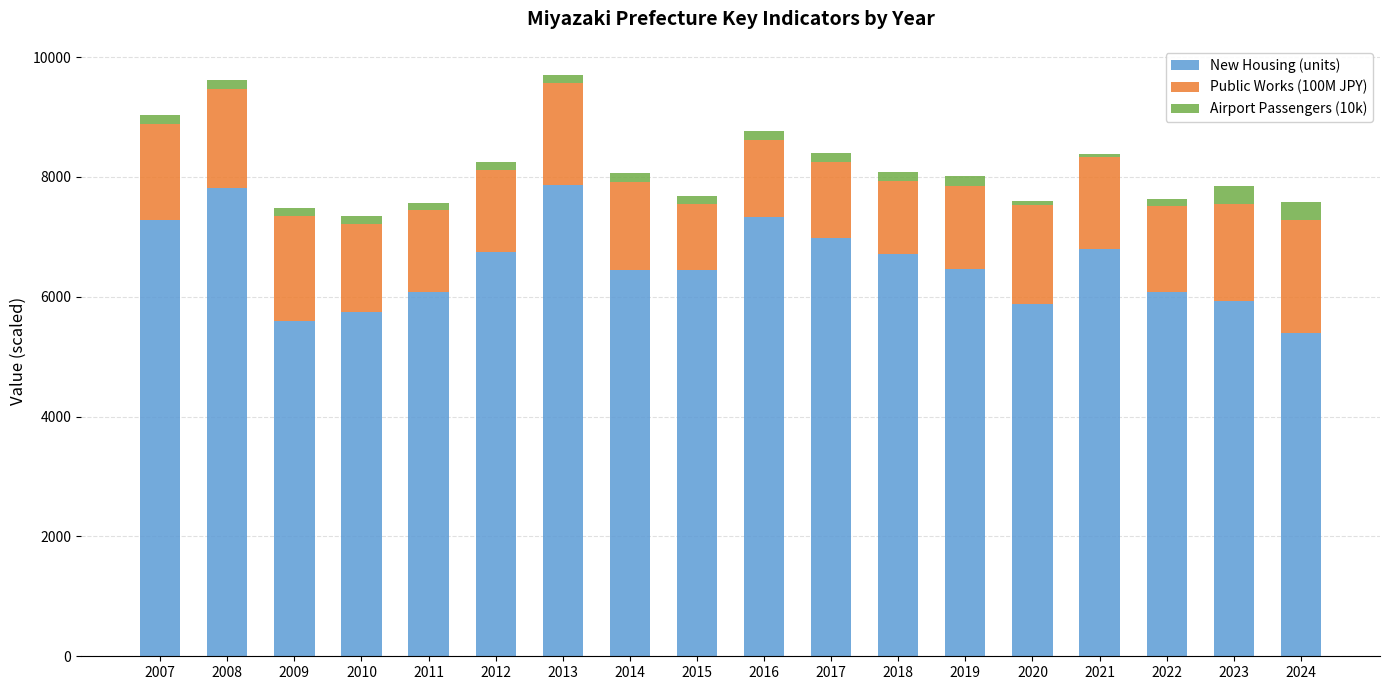

What is the average value of the New Housing (units) series?

6532.9